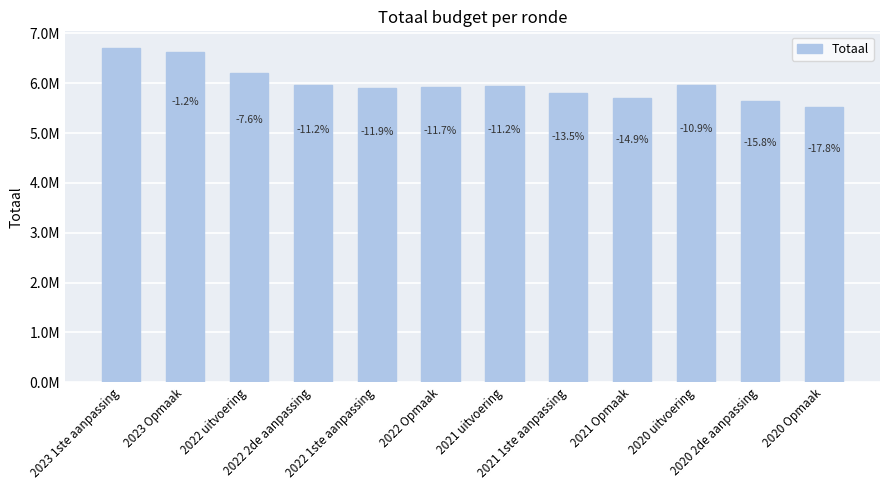

True or false: the data shows 9524383 at 2023 Opmaak.

False